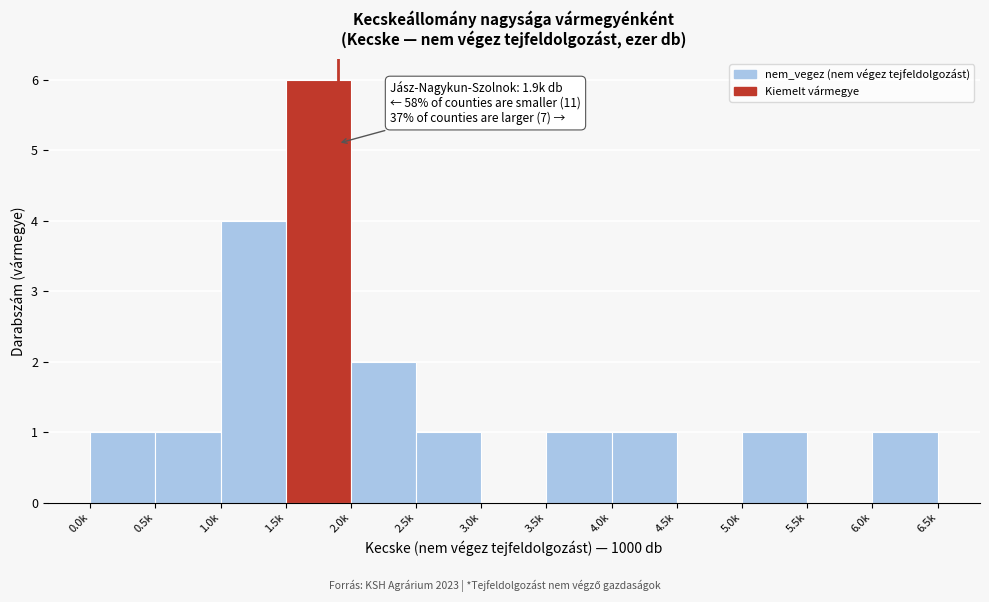

Reading right to left, what are all the values shown in this chart?

6.0k=1	5.5k=0	5.0k=1	4.5k=0	4.0k=1	3.5k=1	3.0k=0	2.5k=1	2.0k=2	1.5k=6	1.0k=4	0.5k=1	0.0k=1